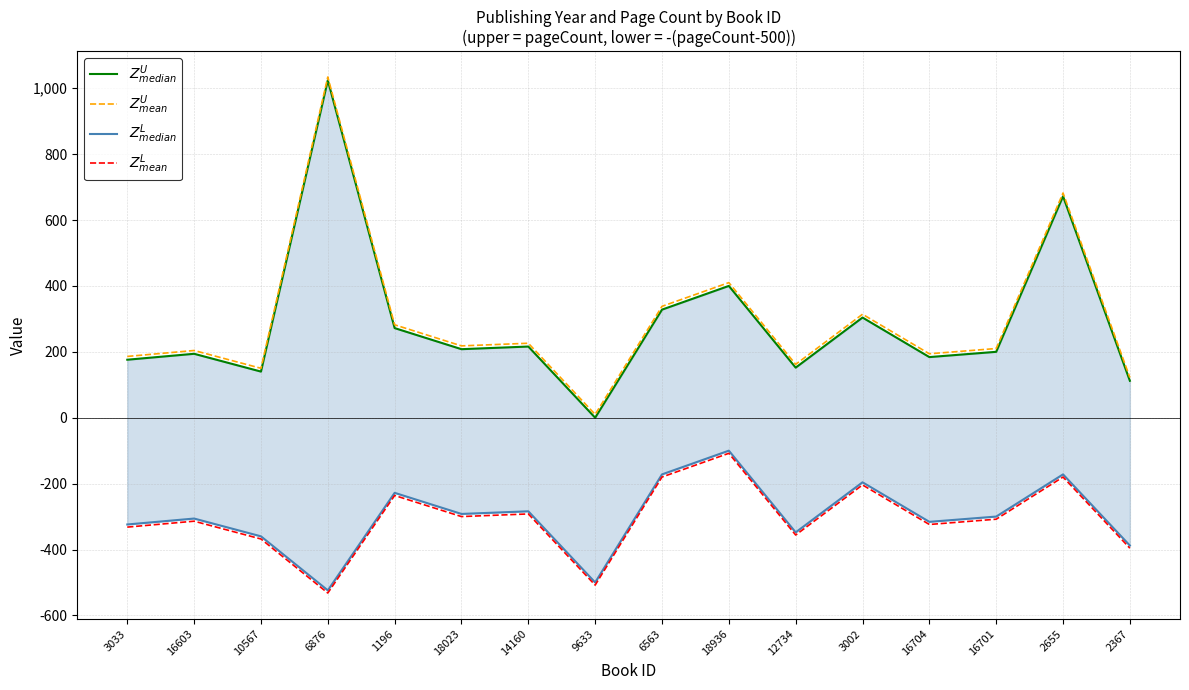

List the series in order of their peak value, highest first.

$Z^U_{mean}$, $Z^U_{median}$, $Z^L_{median}$, $Z^L_{mean}$